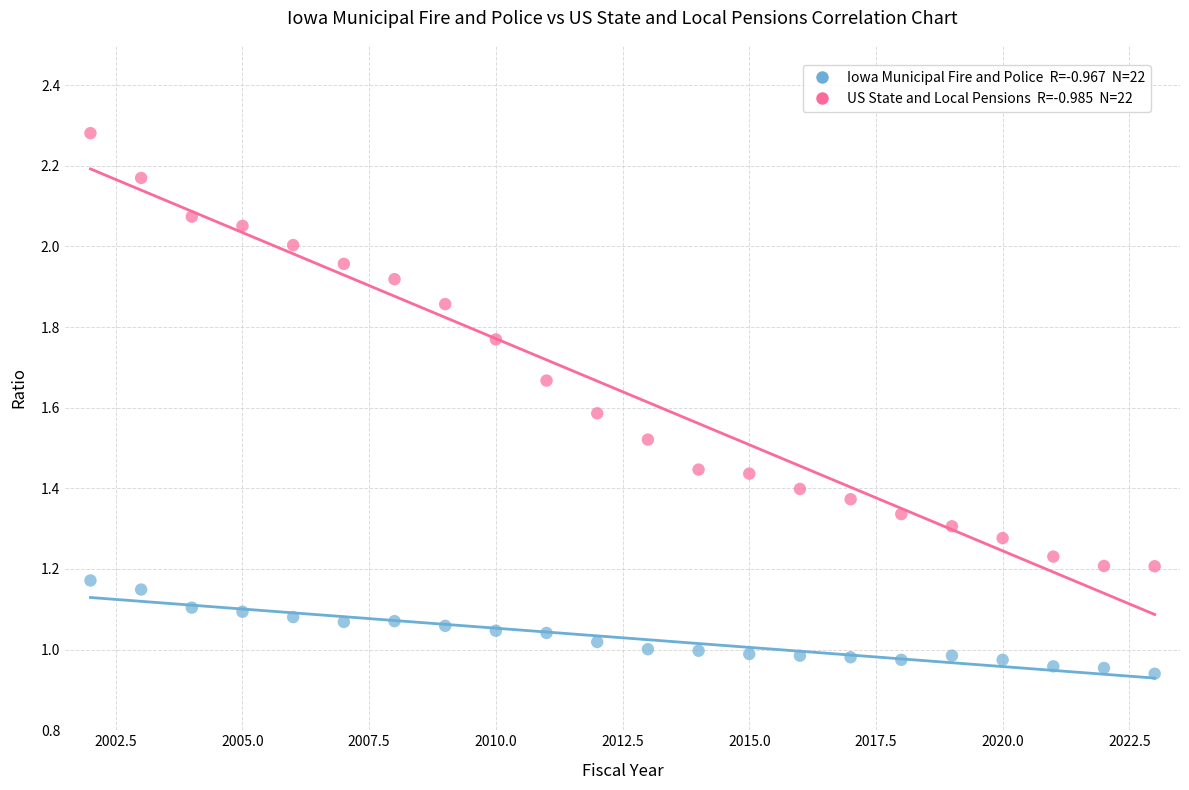

Across all data points, what is the range of X values (max minus min)?

21.0